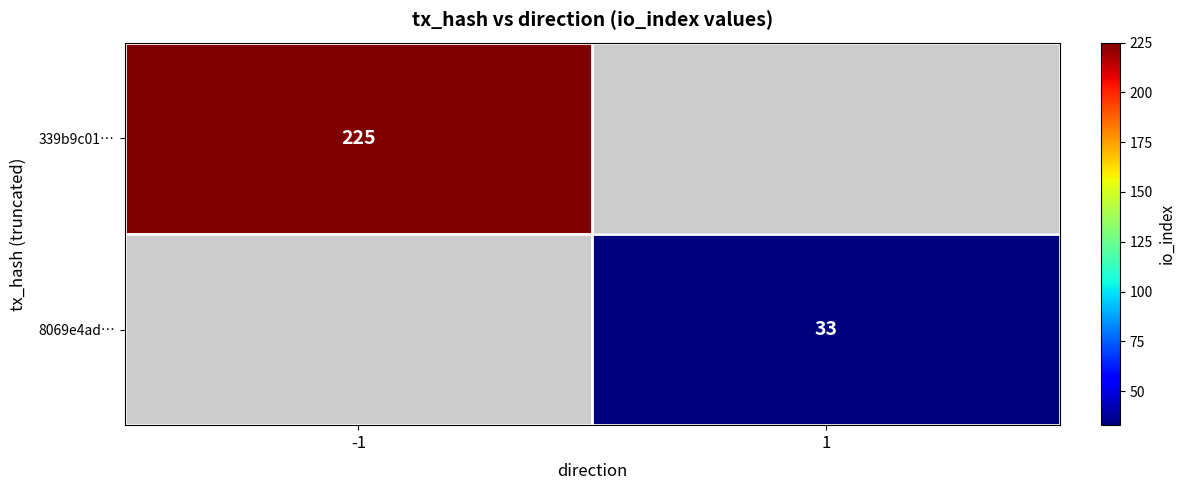

At which category is the sum across all series the highest?

-1